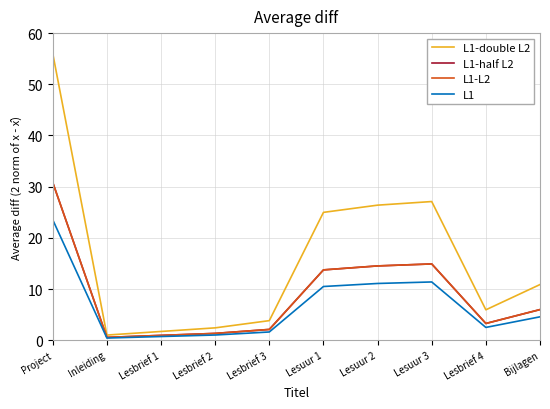

Rank the series at Lesuur 2 from lowest to highest value.

L1, L1-half L2, L1-L2, L1-double L2